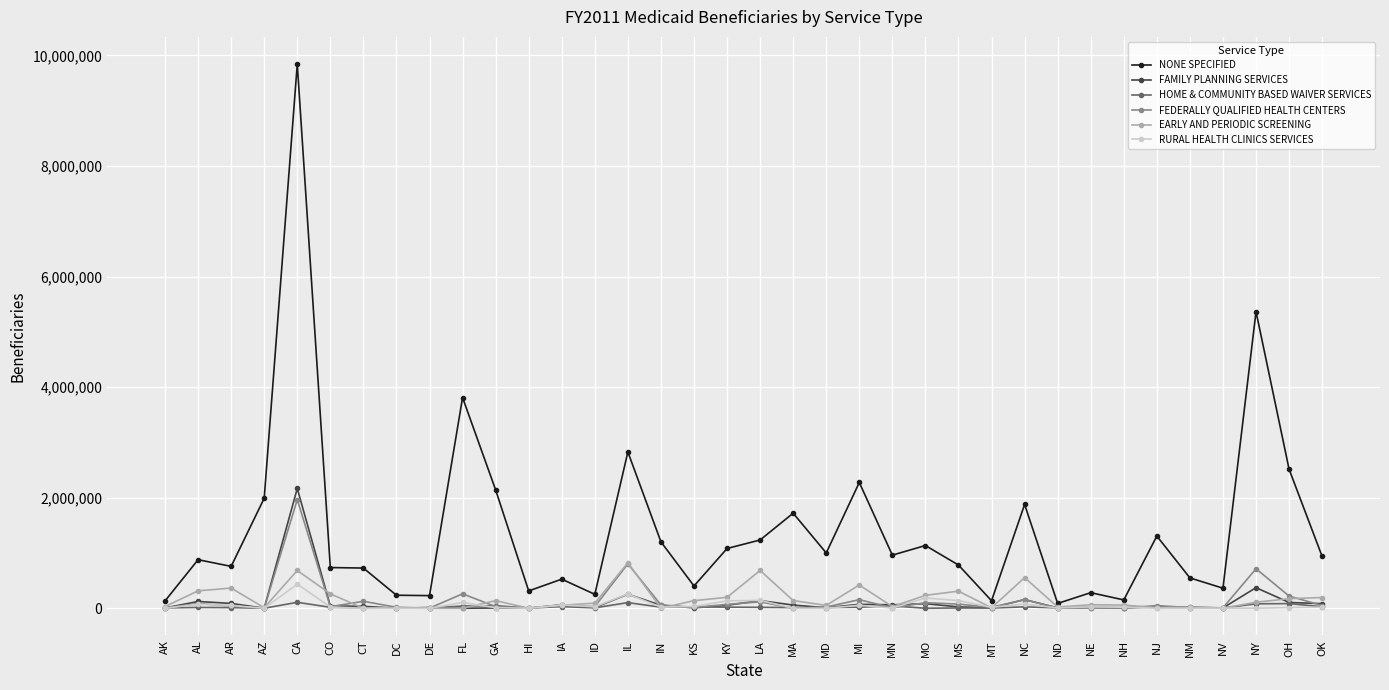

What is the difference between the maximum and minimum values in the EARLY AND PERIODIC SCREENING series?

821697